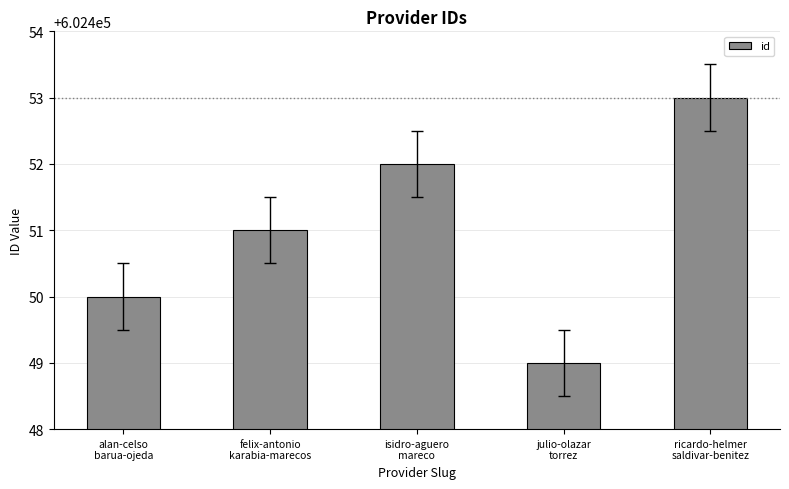

What is the label of the 1st bar from the right?

ricardo-helmer
saldivar-benitez